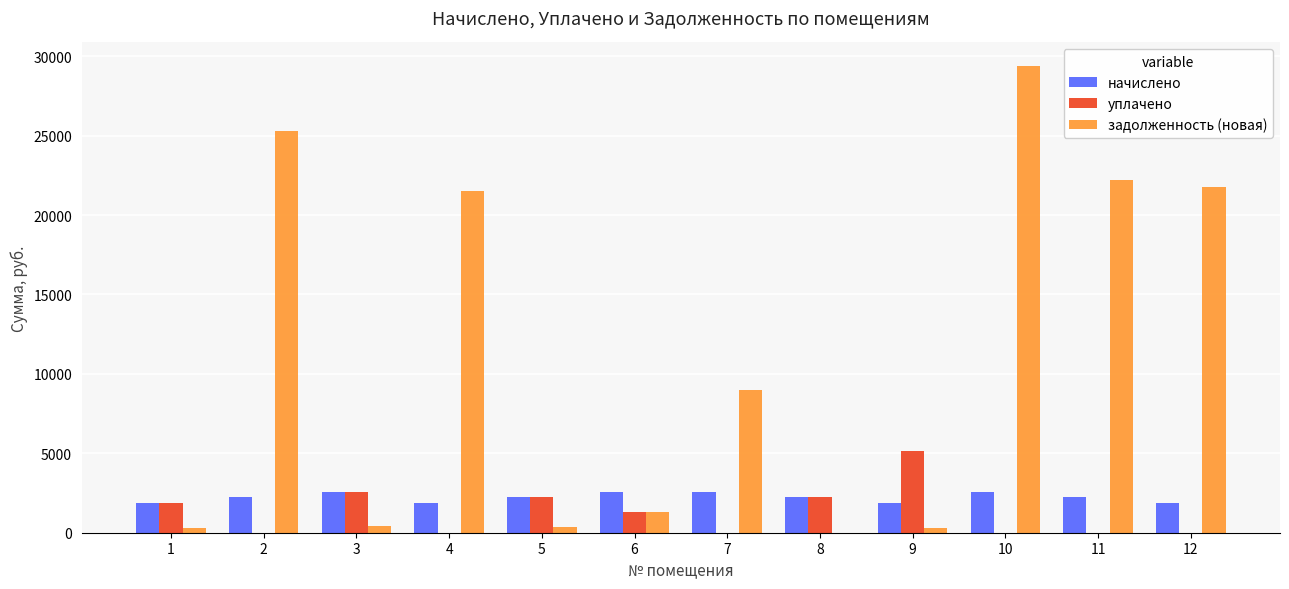

Which series has the widest spread of values?

задолженность (новая)